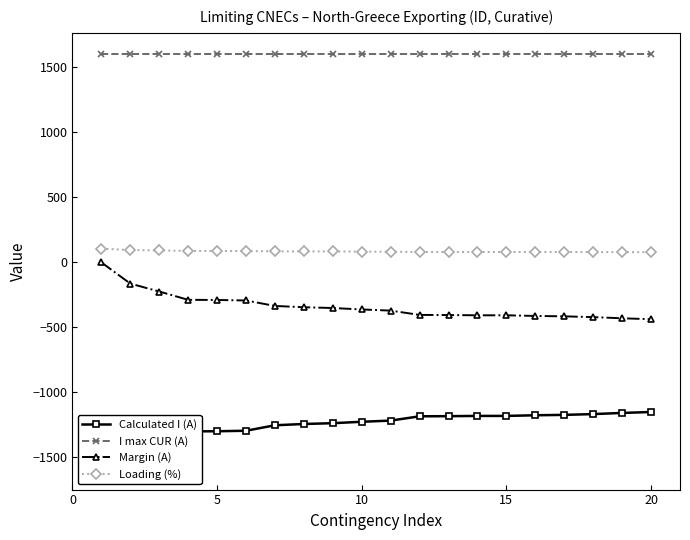

What is the value of the I max CUR (A) point at the 5th from the left?

1600